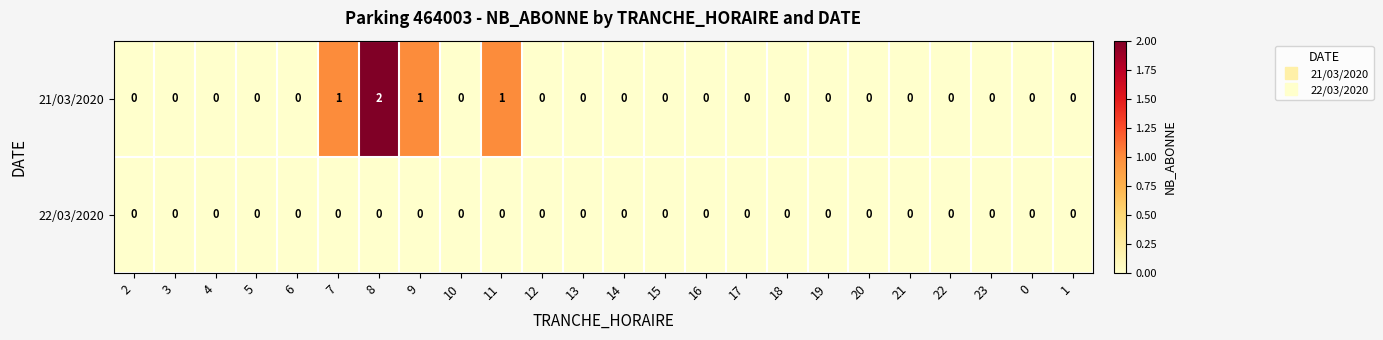

Which series has the widest spread of values?

21/03/2020